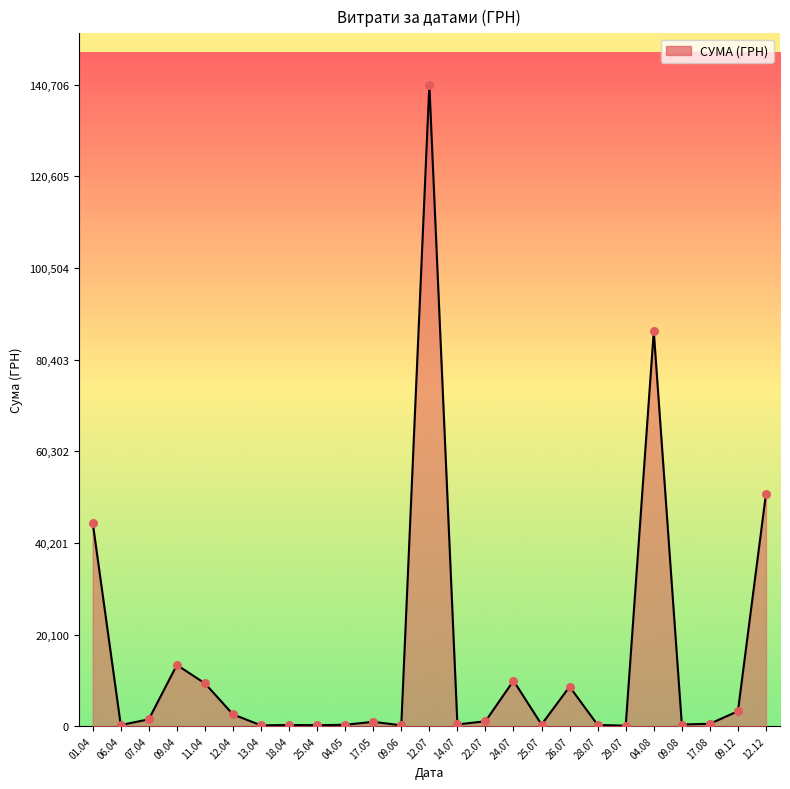

Is it true that the value at 04.08 is 150020.4?

False